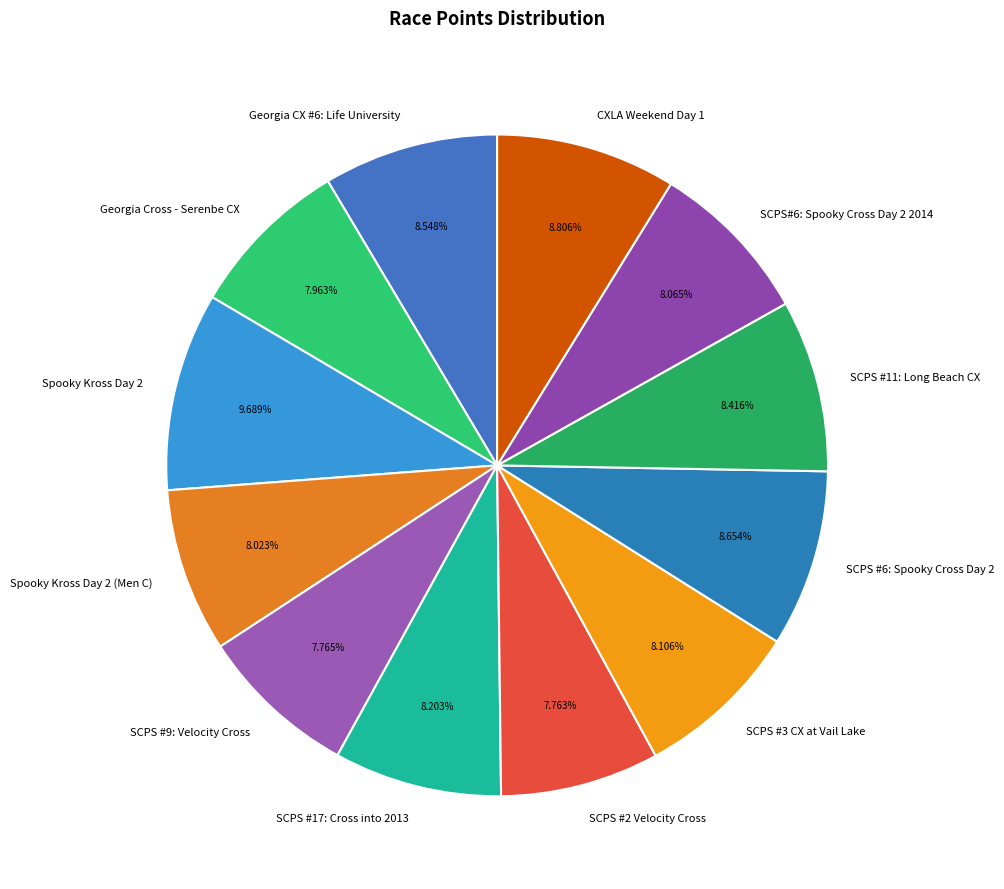

To the nearest percent, what is the average slice percentage?

8%